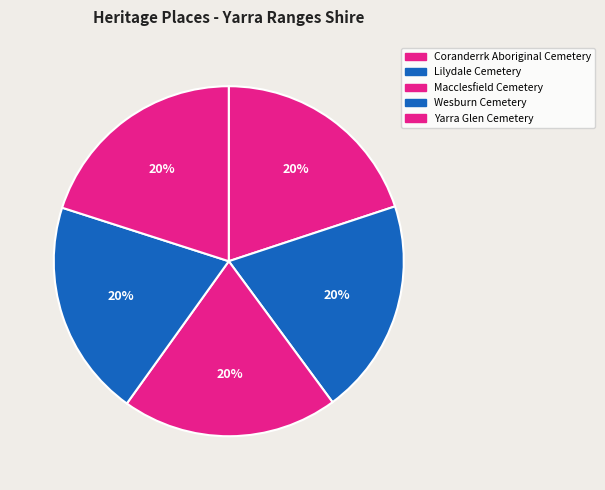

Is it true that Yarra Glen Cemetery is 20% of the pie?

True